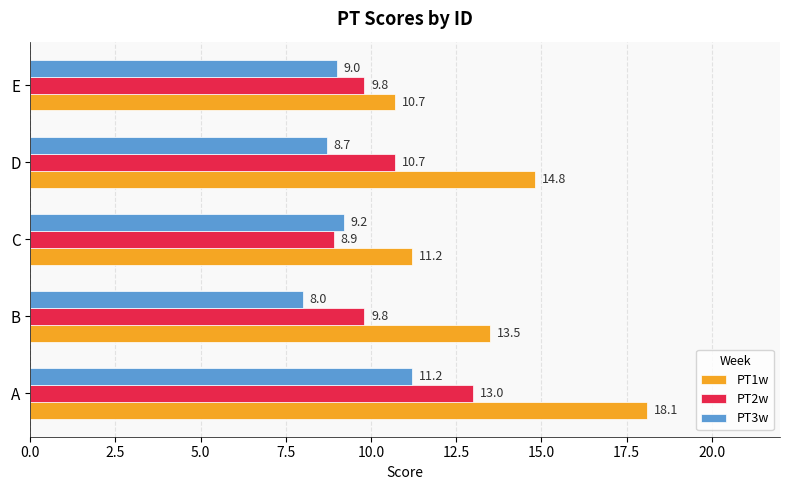

At how many categories does at least one series exceed 13?

3